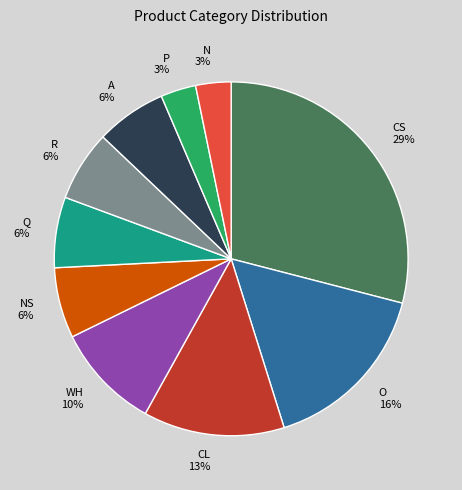

Is Q the majority of the pie?

No